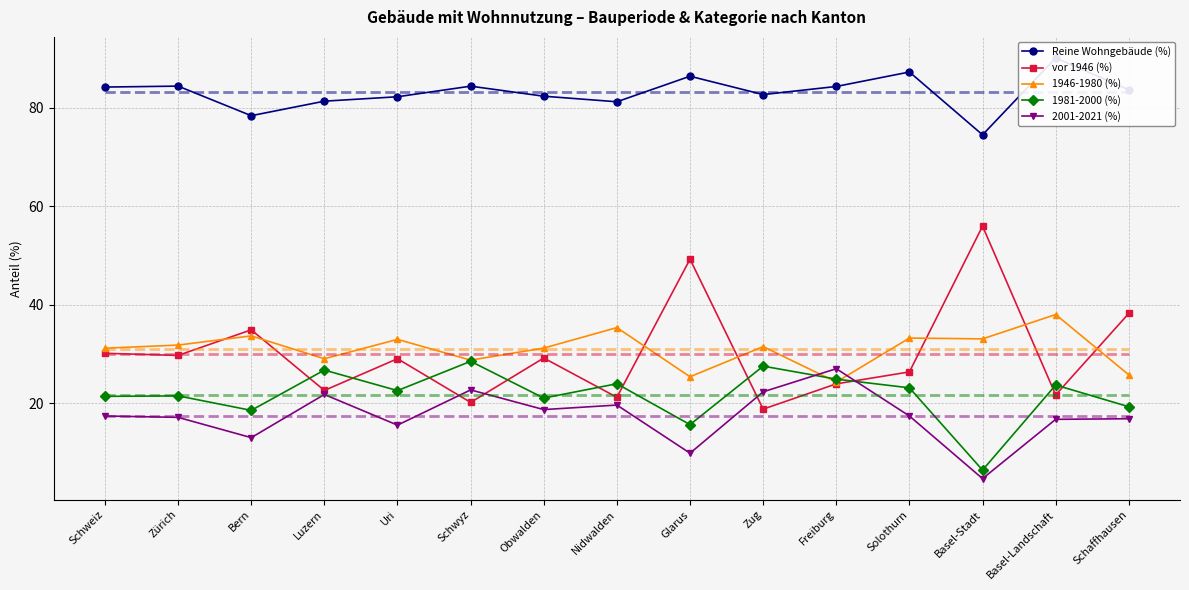

Which label corresponds to the largest value in the chart?

Basel-Landschaft